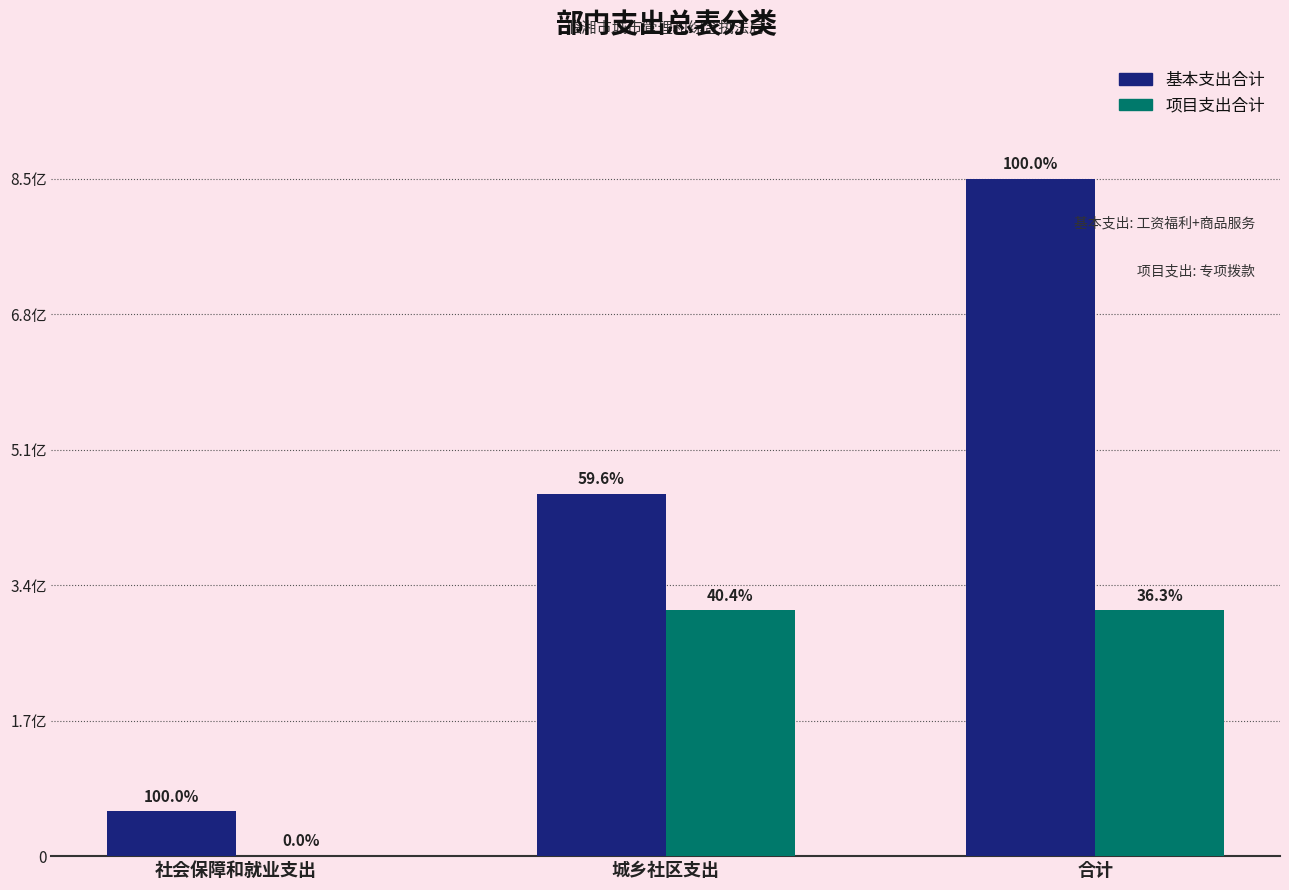

Are the bars grouped side by side (vs. stacked)?

Yes